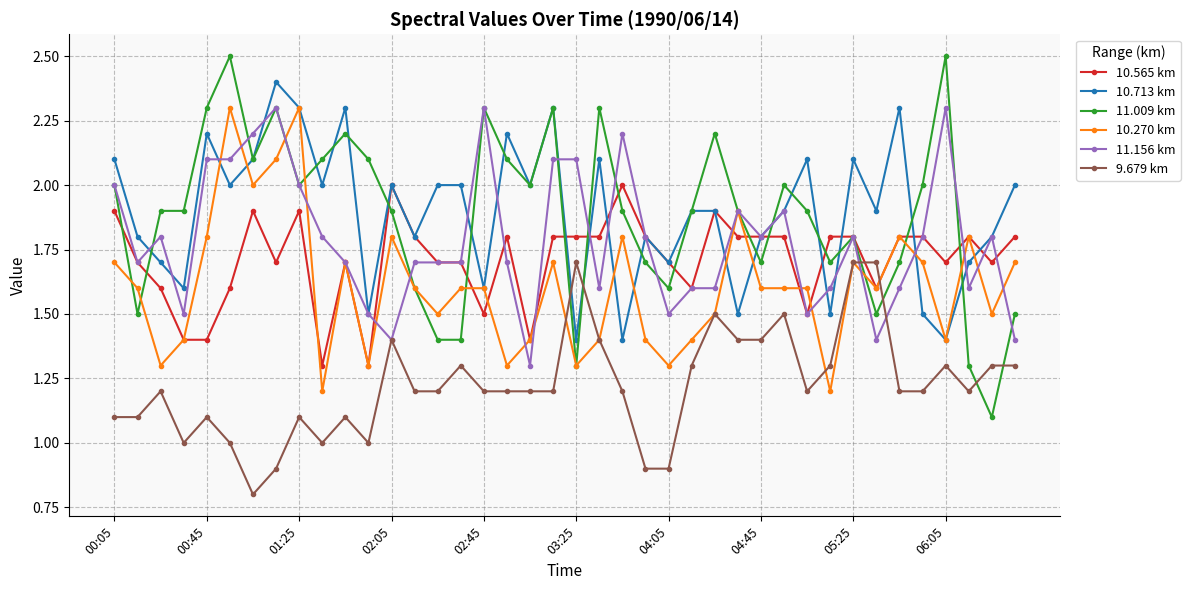

What is the value of the 10.270 km point at the 23rd from the left?

1.8